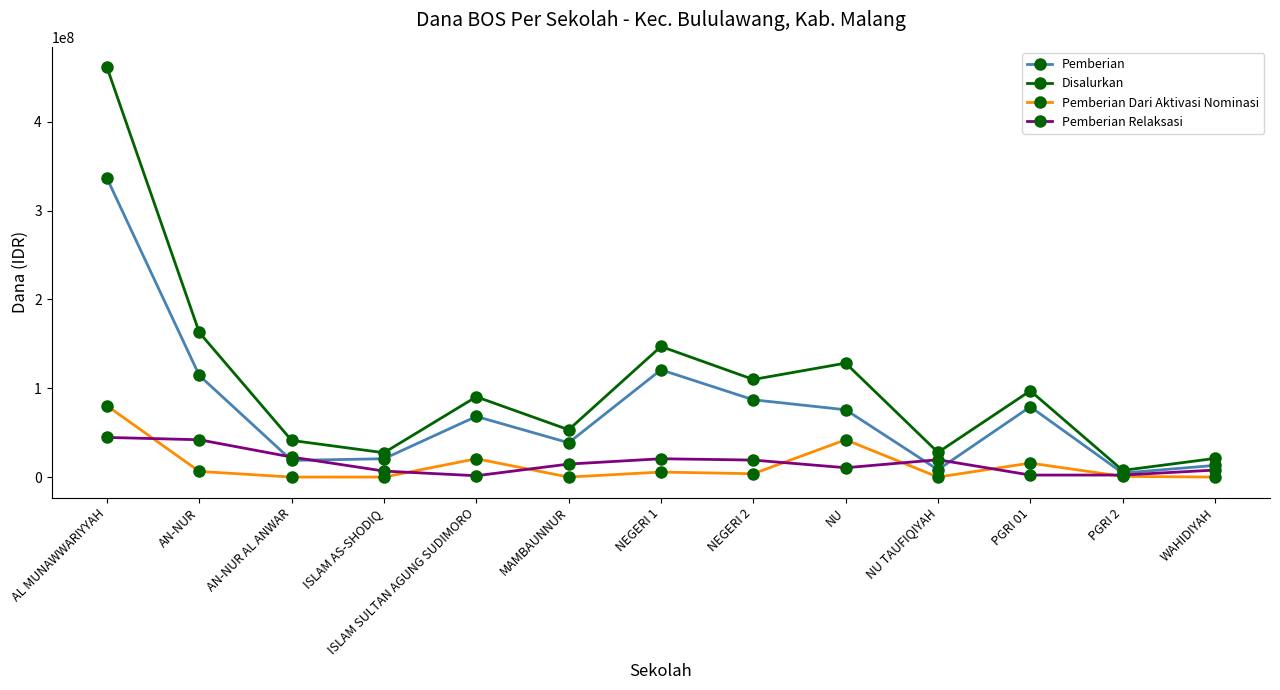

What is the minimum value for Disalurkan?

7500000